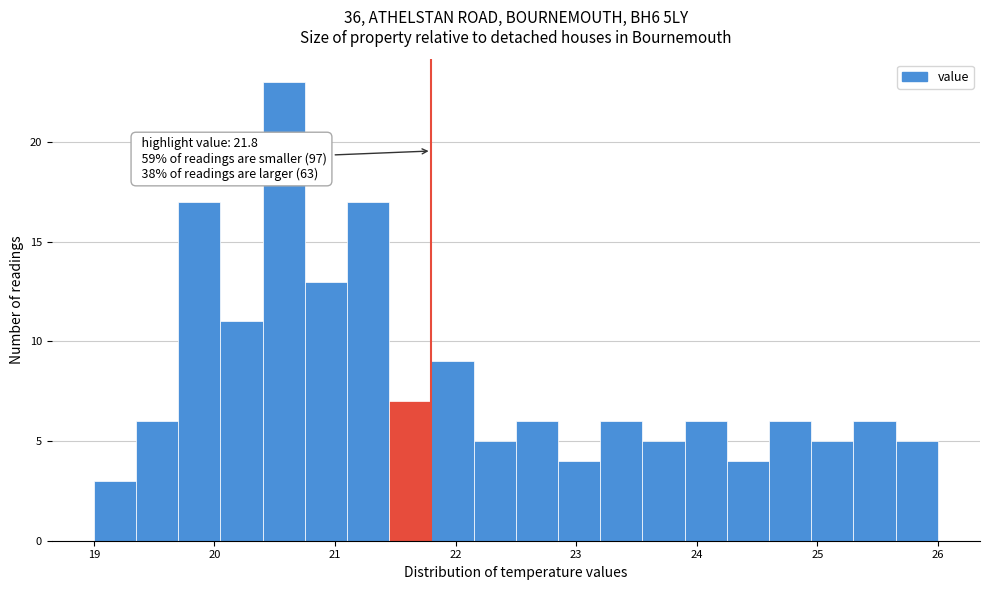

Read against the x-axis, roughly where is the centre of the tallest bar?

20.6